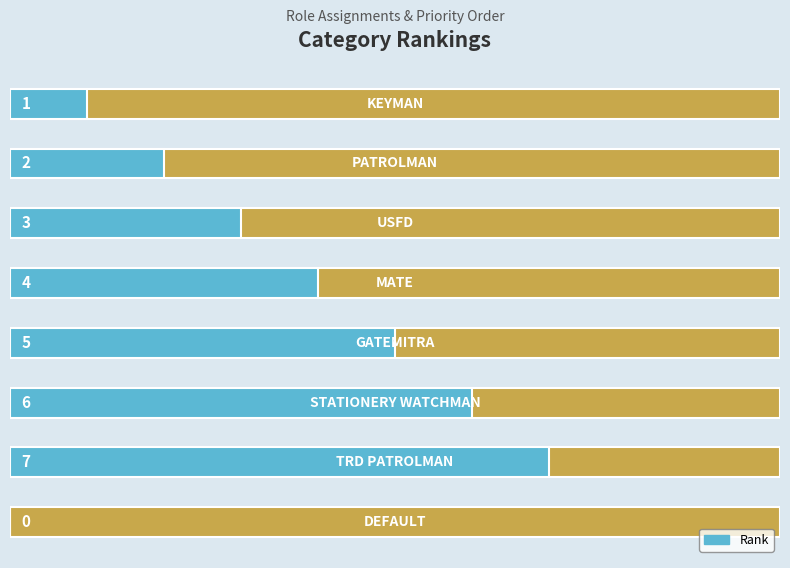

Which has a higher value, KEYMAN or STATIONERY WATCHMAN?

STATIONERY WATCHMAN